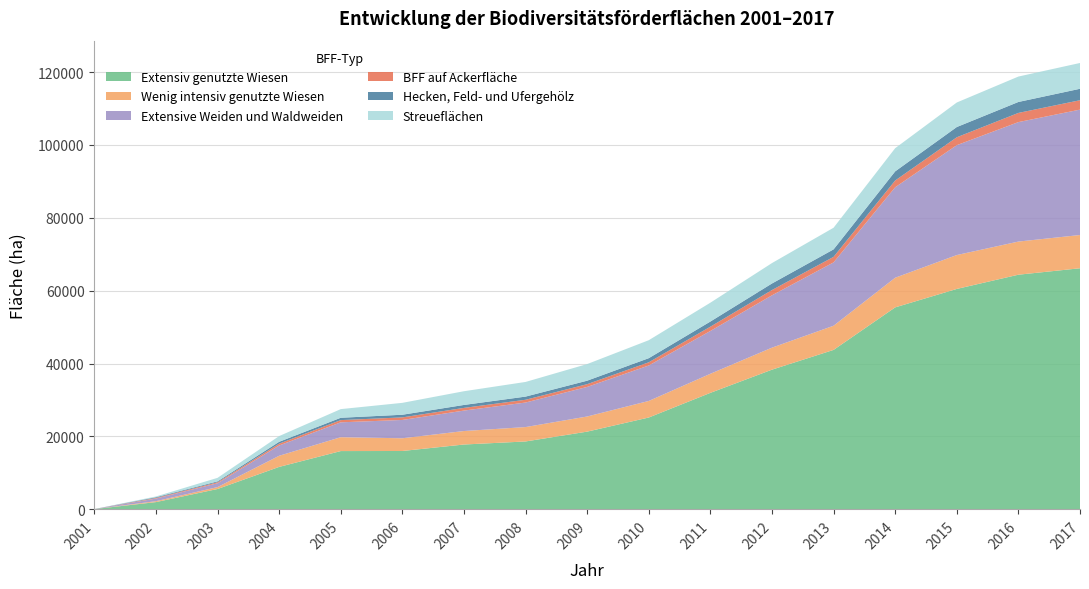

Reading right to left, transcribe all the data shown in this chart.

Extensiv genutzte Wiesen: 2017=66151.1	2016=64381.9	2015=60479.6	2014=55419.3	2013=43749.4	2012=38328.9	2011=31965.0	2010=25198.7	2009=21324.7	2008=18628.2	2007=17789.7	2006=16012.7	2005=15990.1	2004=11646.9	2003=5581.9	2002=1989.0	2001=69.9
Wenig intensiv genutzte Wiesen: 2017=9122.5	2016=9091.6	2015=9297.1	2014=8135.4	2013=6633.7	2012=6038.0	2011=5233.8	2010=4544.9	2009=4154.7	2008=3948.0	2007=3700.7	2006=3493.4	2005=3802.4	2004=3052.1	2003=522.5	2002=250.6	2001=0.0
Extensive Weiden und Waldweiden: 2017=34407.0	2016=32779.5	2015=30149.4	2014=24821.8	2013=17379.7	2012=14357.8	2011=11745.0	2010=9728.8	2009=8111.2	2008=6732.7	2007=5611.6	2006=5022.1	2005=4085.5	2004=2826.6	2003=1059.0	2002=717.0	2001=4.8
BFF auf Ackerfläche: 2017=2577.0	2016=2522.2	2015=2166.1	2014=1859.3	2013=1516.4	2012=1451.3	2011=1175.0	2010=875.2	2009=757.8	2008=758.5	2007=736.7	2006=702.8	2005=608.2	2004=498.4	2003=271.8	2002=176.1	2001=0.0
Hecken, Feld- und Ufergehölz: 2017=3140.3	2016=3004.3	2015=2812.0	2014=2503.2	2013=2053.2	2012=1797.0	2011=1410.8	2010=1131.4	2009=954.5	2008=870.3	2007=807.2	2006=728.1	2005=643.8	2004=509.4	2003=243.5	2002=192.9	2001=1.7
Streueflächen: 2017=7077.1	2016=6972.8	2015=6729.9	2014=6359.6	2013=5939.0	2012=5602.9	2011=5171.0	2010=4930.1	2009=4561.1	2008=4019.8	2007=3764.6	2006=3262.9	2005=2371.1	2004=1570.2	2003=964.8	2002=206.5	2001=0.0